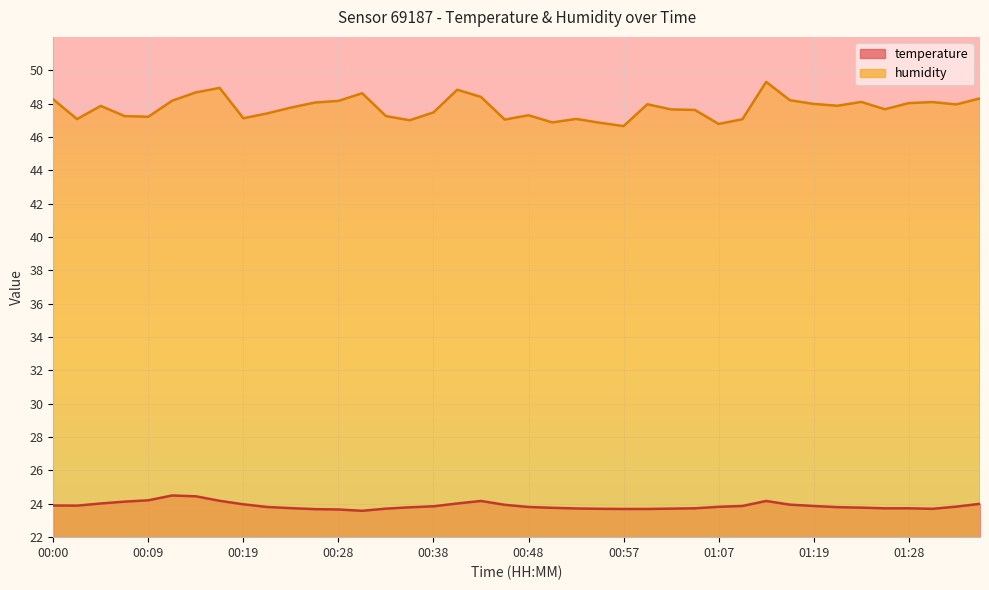

What is the label of the 20th point from the left?

00:45